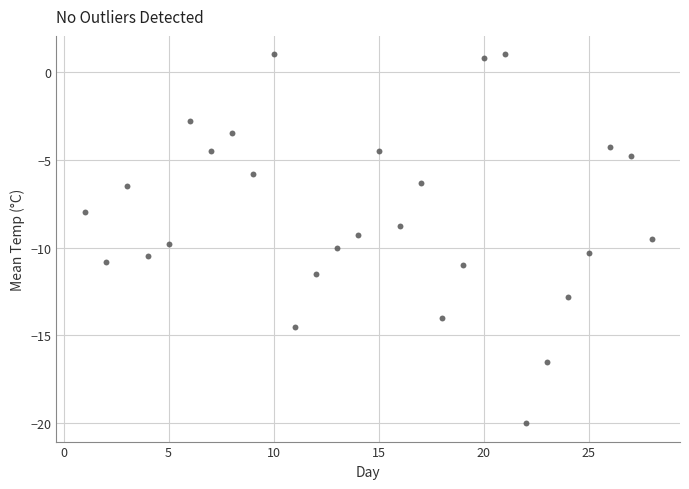

What is the range of Y values (max minus min)?

21.0